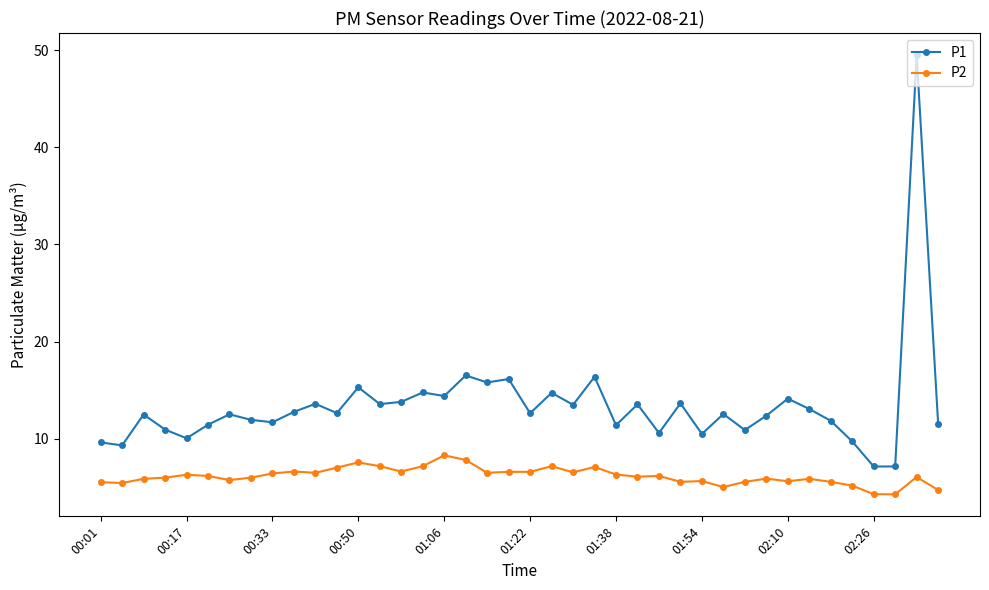

What is the average value of the P2 series?

6.2